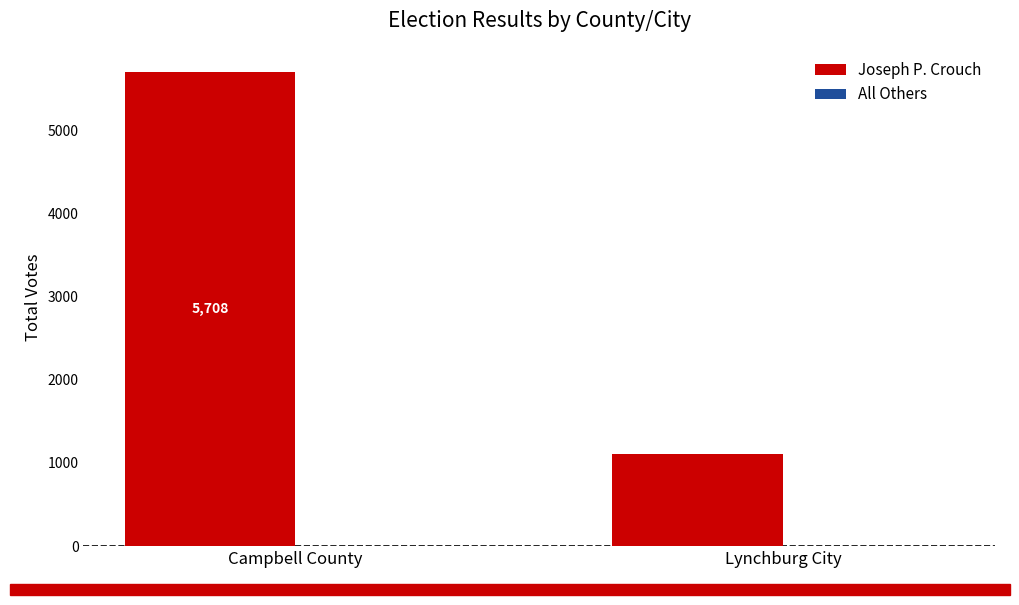

Is it true that Joseph P. Crouch equals 5708 at Campbell County?

True